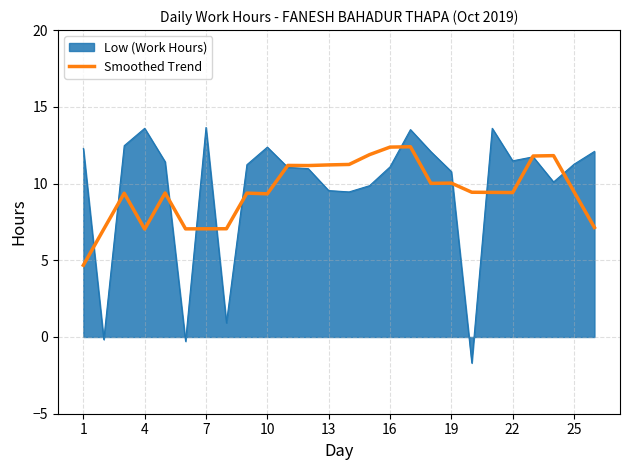

What is the greatest value displayed?

13.7